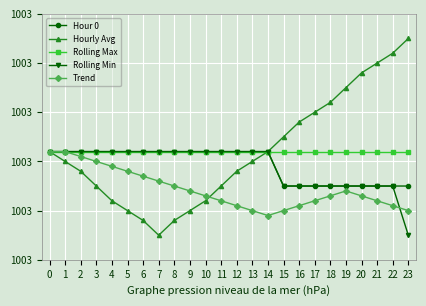

Which series has the widest spread of values?

Hourly Avg